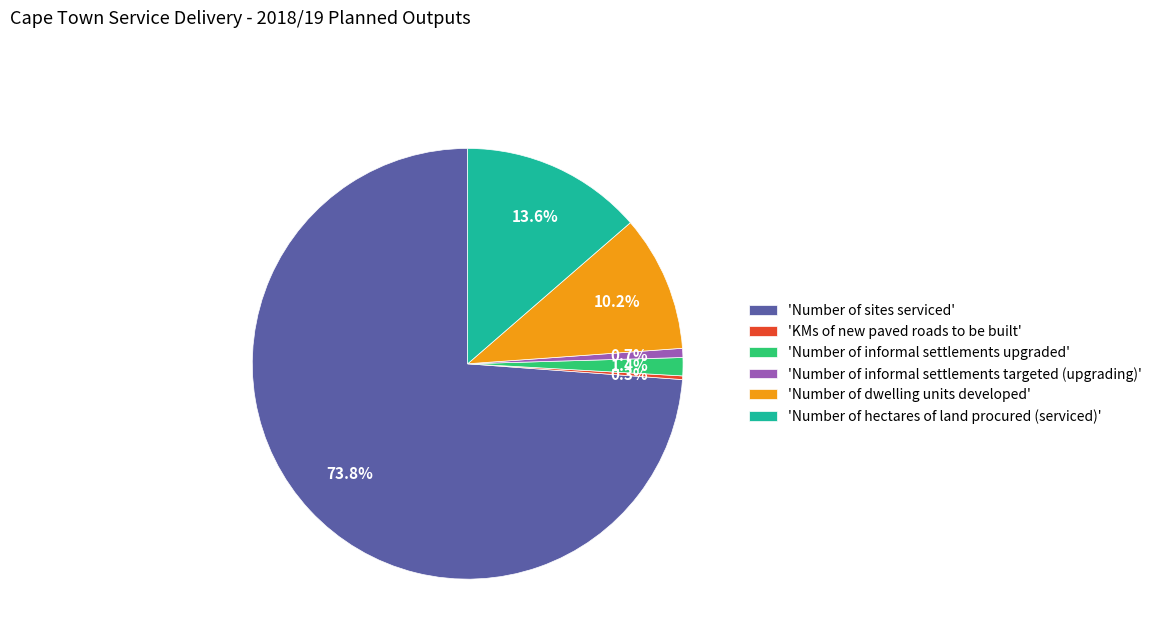

Between 'Number of hectares of land procured (serviced)' and 'Number of sites serviced', which is larger?

'Number of sites serviced'